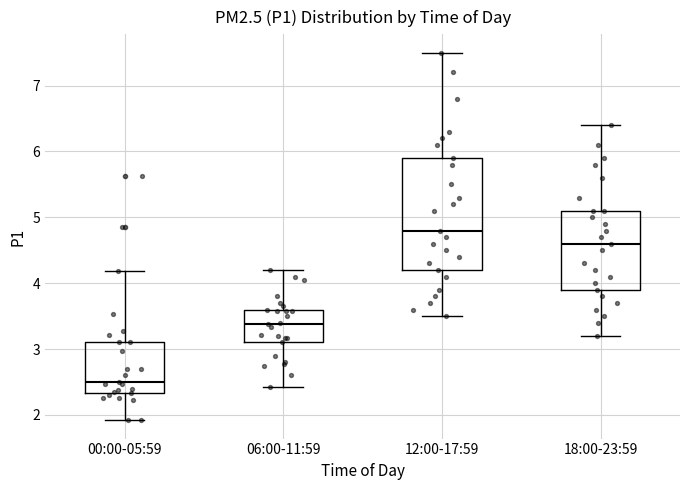

Reading left to right, transcribe this box plot: for each box, give where its median line is, the range the box spans, and where its two whiskers end, as read against the y-axis. The values are not printed on the chart, so give them approximately, as read against the axis.

00:00-05:59: median 2.5, box 2.3 to 3.1, whiskers 1.9 to 4.2
06:00-11:59: median 3.4, box 3.1 to 3.6, whiskers 2.4 to 4.2
12:00-17:59: median 4.8, box 4.2 to 5.9, whiskers 3.5 to 7.5
18:00-23:59: median 4.6, box 3.9 to 5.1, whiskers 3.2 to 6.4